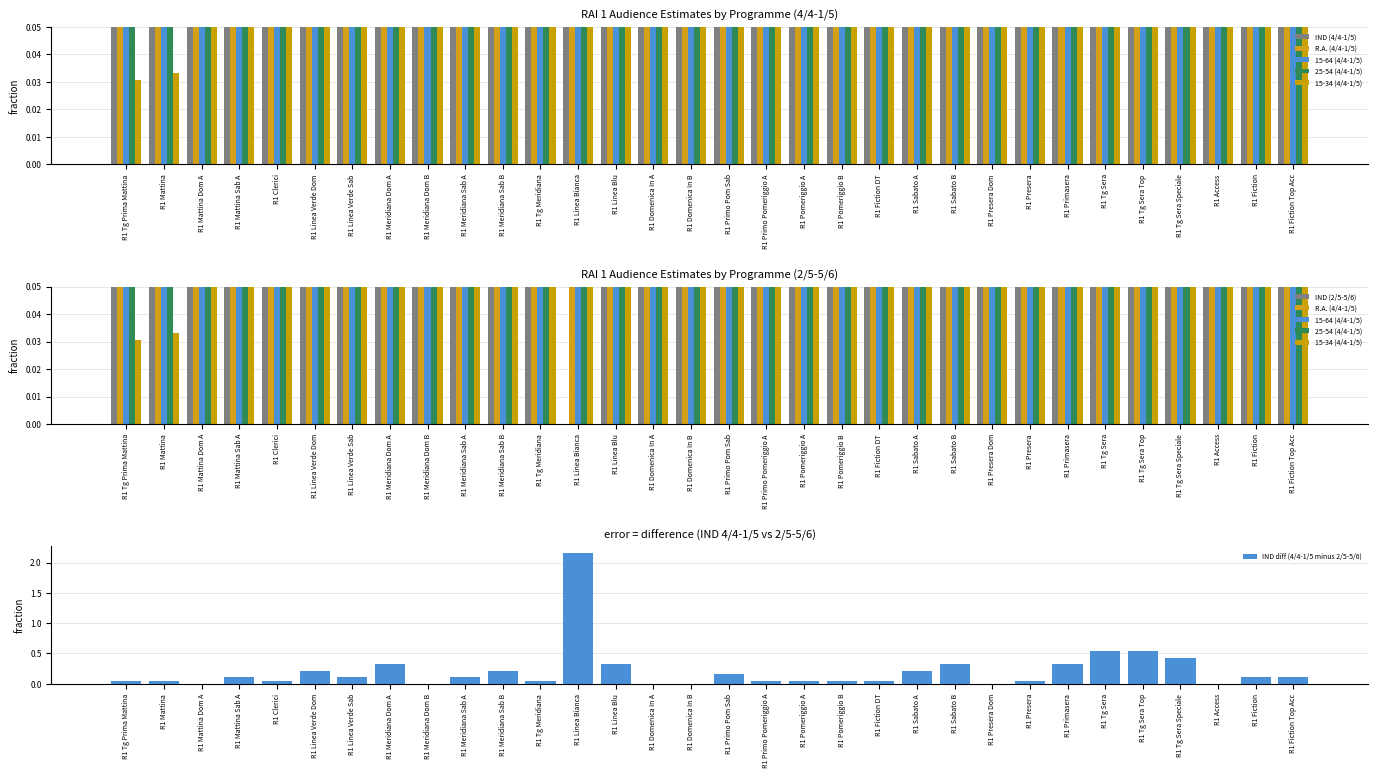

What is the maximum value for R.A. (4/4-1/5)?

2.8